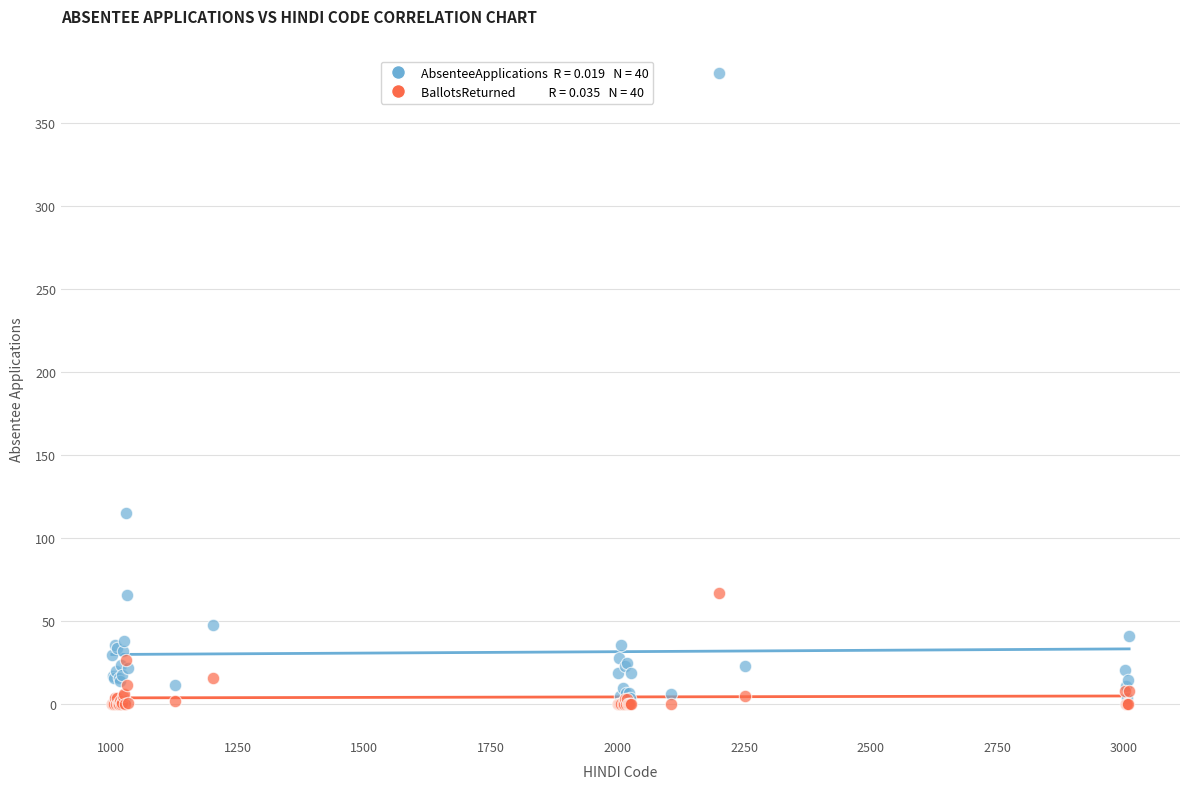

Across all series, what Y value is closest to 190?

115